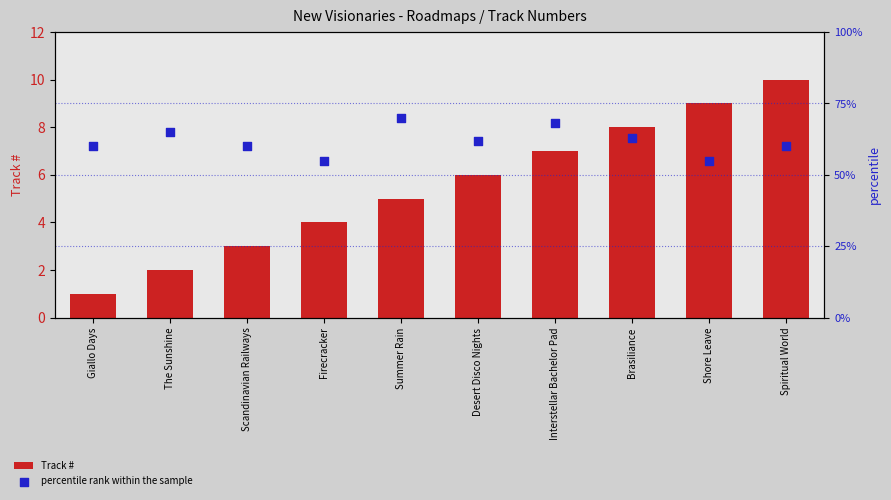

What are all the series names shown in the legend?

Track #, percentile rank within the sample